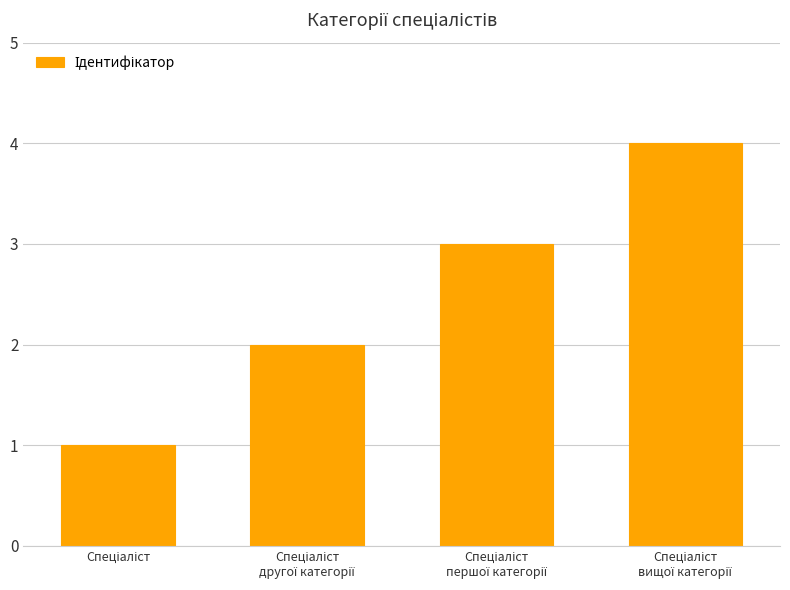

What is the maximum value shown in the chart?

4